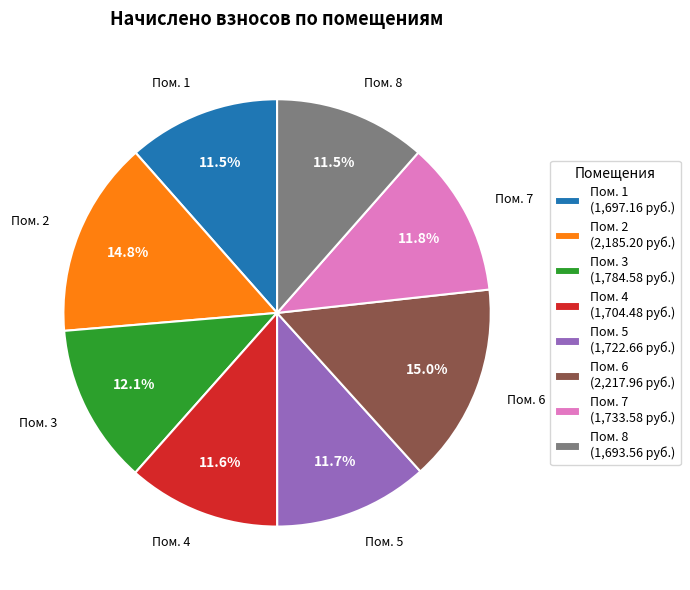

Is there a majority slice in this chart?

No